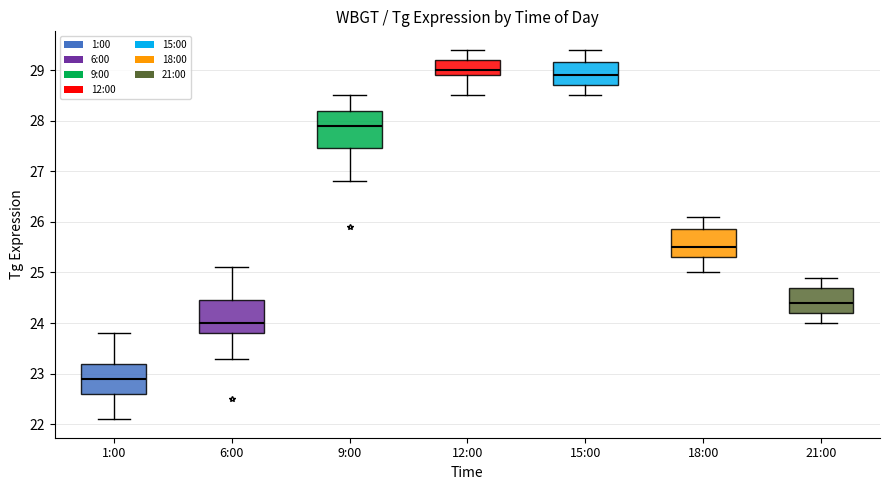

Reading left to right, read every box against the y-axis: the position of its median line, the range the box covers, and the ends of its whiskers. The values are not printed on the chart, so give them approximately, as read against the axis.

1:00: median 22.9, box 22.6 to 23.2, whiskers 22.1 to 23.8
6:00: median 24.0, box 23.8 to 24.5, whiskers 23.3 to 25.1
9:00: median 27.9, box 27.5 to 28.2, whiskers 26.8 to 28.5
12:00: median 29.0, box 28.9 to 29.2, whiskers 28.5 to 29.4
15:00: median 28.9, box 28.7 to 29.2, whiskers 28.5 to 29.4
18:00: median 25.5, box 25.3 to 25.9, whiskers 25.0 to 26.1
21:00: median 24.4, box 24.2 to 24.7, whiskers 24.0 to 24.9